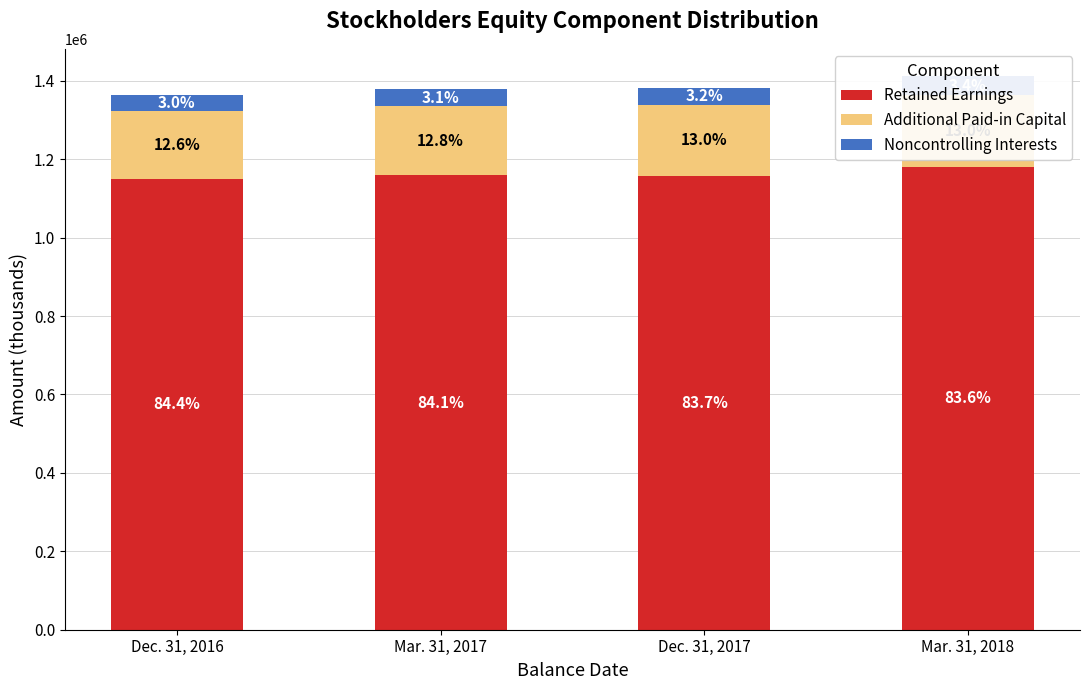

What is the approximate value of Additional Paid-in Capital at Dec. 31, 2017, to the nearest 100?

180200